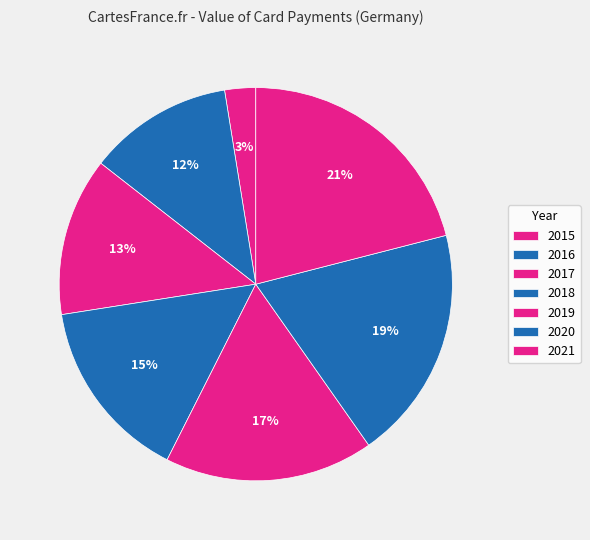

Is there any slice that represents more than half of the pie?

No